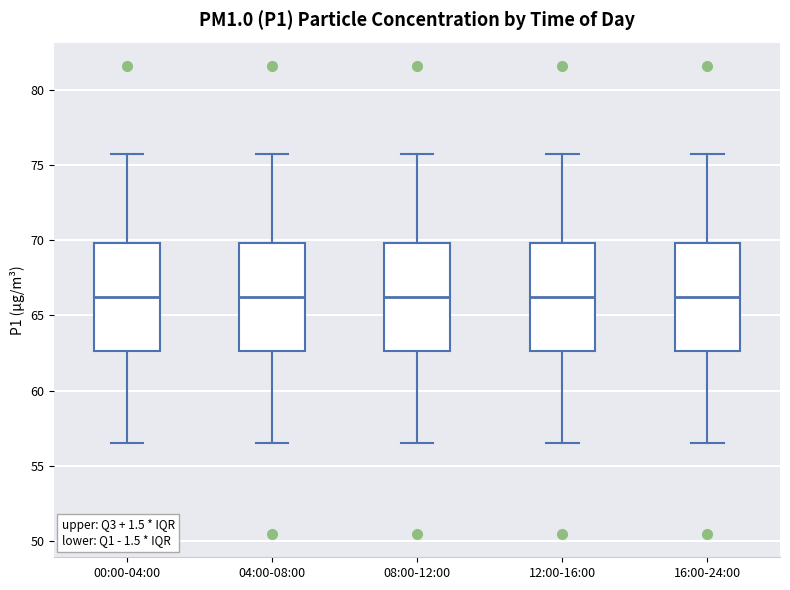

Reading left to right, transcribe this box plot: for each box, give where its median line is, the range the box spans, and where its two whiskers end, as read against the y-axis. The values are not printed on the chart, so give them approximately, as read against the axis.

00:00-04:00: median 66.0, box 62.5 to 70.0, whiskers 56.5 to 75.5
04:00-08:00: median 66.0, box 62.5 to 70.0, whiskers 56.5 to 75.5
08:00-12:00: median 66.0, box 62.5 to 70.0, whiskers 56.5 to 75.5
12:00-16:00: median 66.0, box 62.5 to 70.0, whiskers 56.5 to 75.5
16:00-24:00: median 66.0, box 62.5 to 70.0, whiskers 56.5 to 75.5